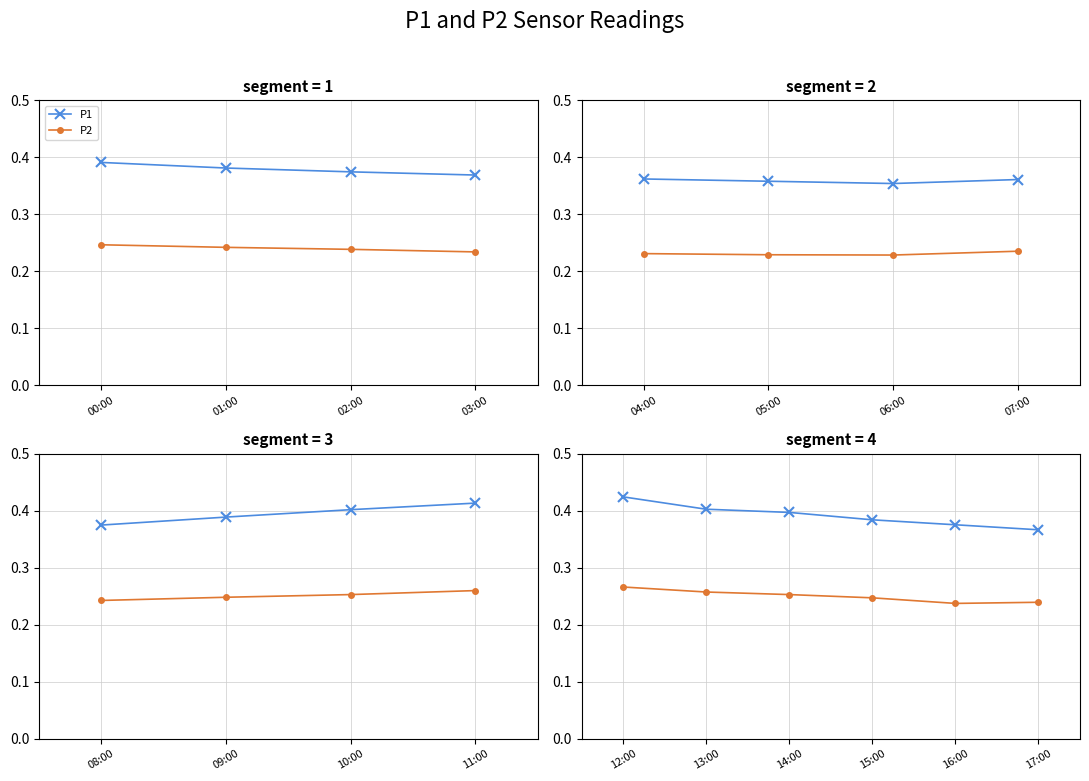

List the series in order of their overall mean, lowest first.

P2, P1